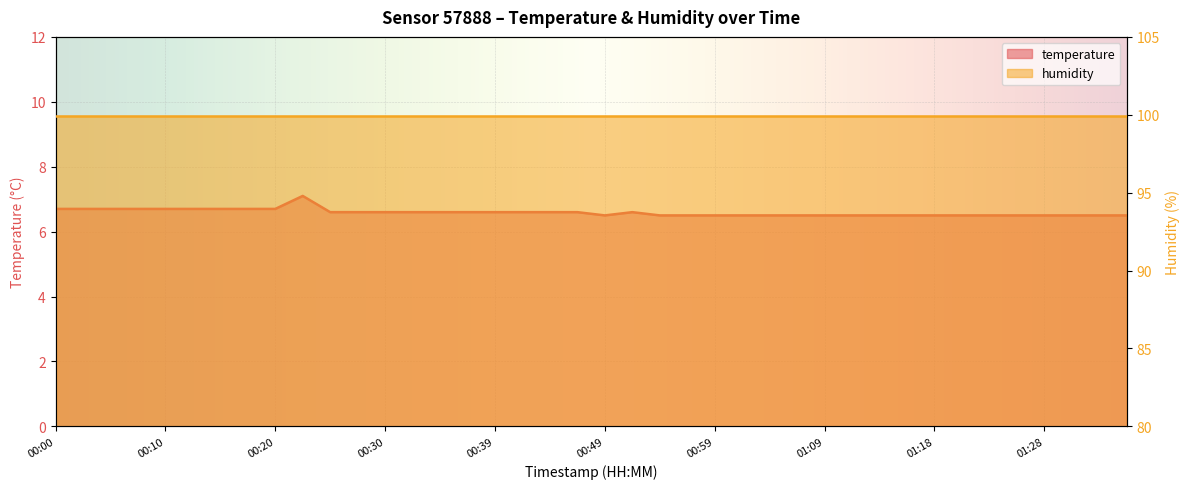

List the labels in order of value, smallest first.

00:49, 00:54, 00:57, 00:59, 01:01, 01:04, 01:06, 01:09, 01:11, 01:14, 01:16, 01:18, 01:21, 01:23, 01:26, 01:28, 01:31, 01:33, 01:36, 00:25, 00:27, 00:30, 00:32, 00:34, 00:37, 00:39, 00:42, 00:44, 00:47, 00:52, 00:00, 00:03, 00:05, 00:08, 00:10, 00:12, 00:15, 00:17, 00:20, 00:22